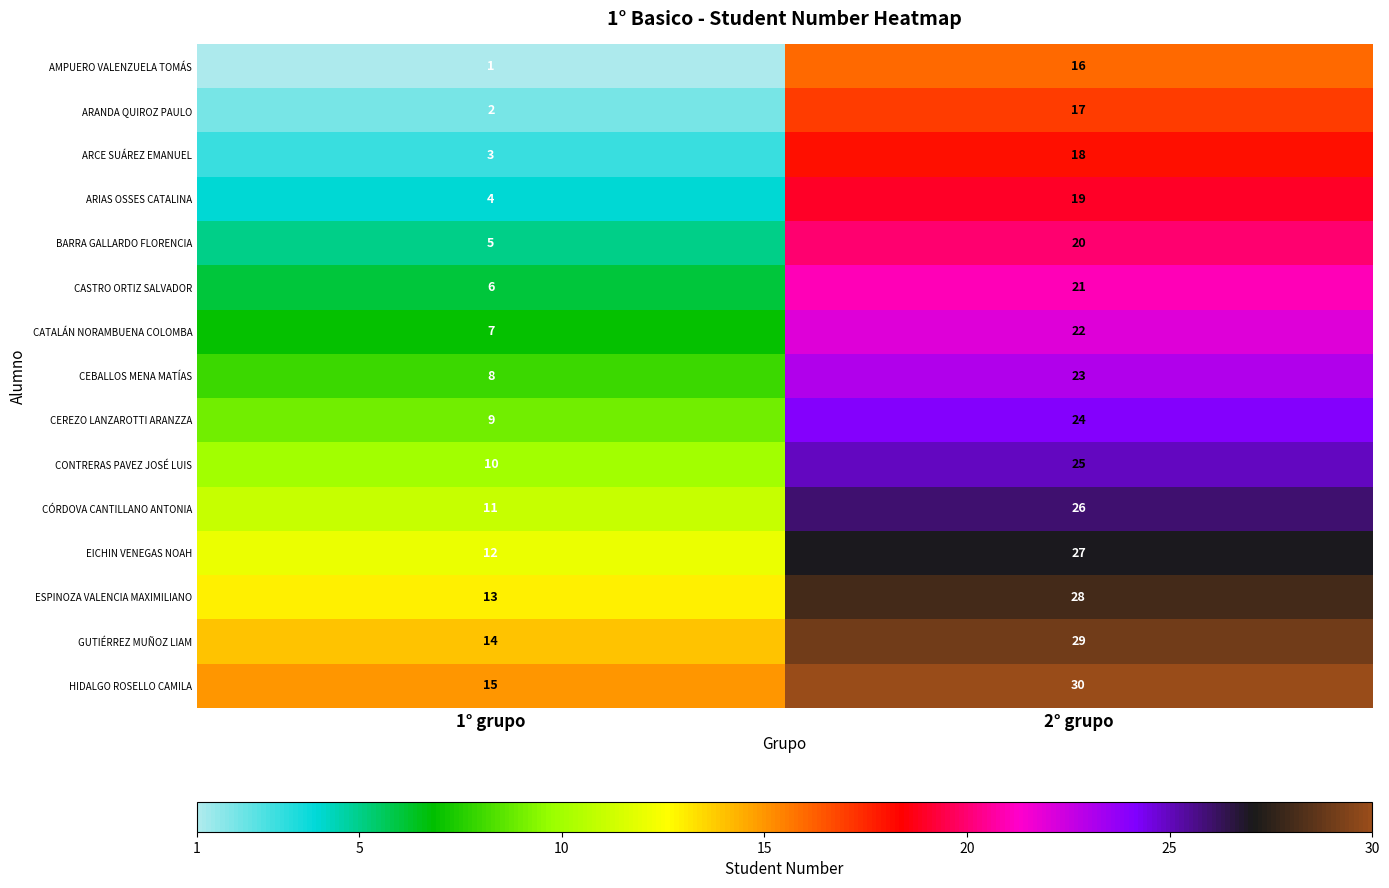

What is the sum of all EICHIN VENEGAS NOAH values?

39